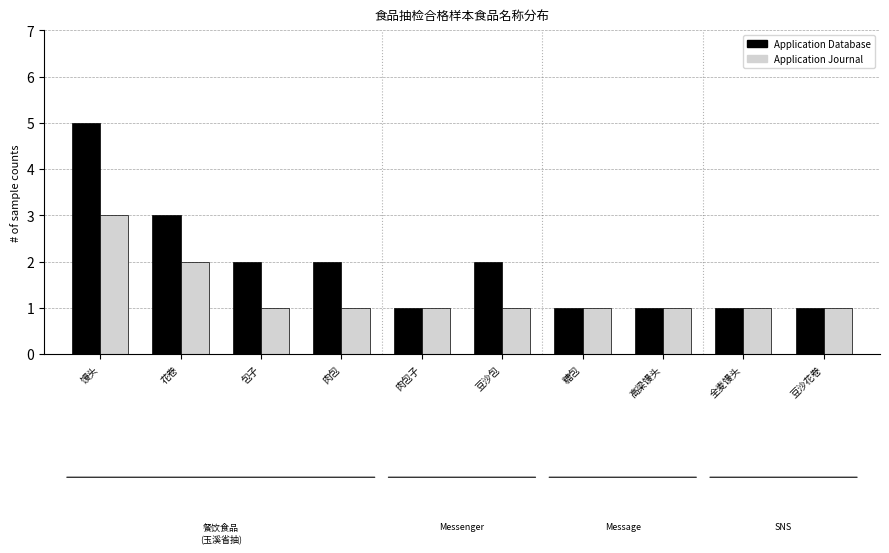

What is the value of the Application Database bar at the 8th from the left?

1